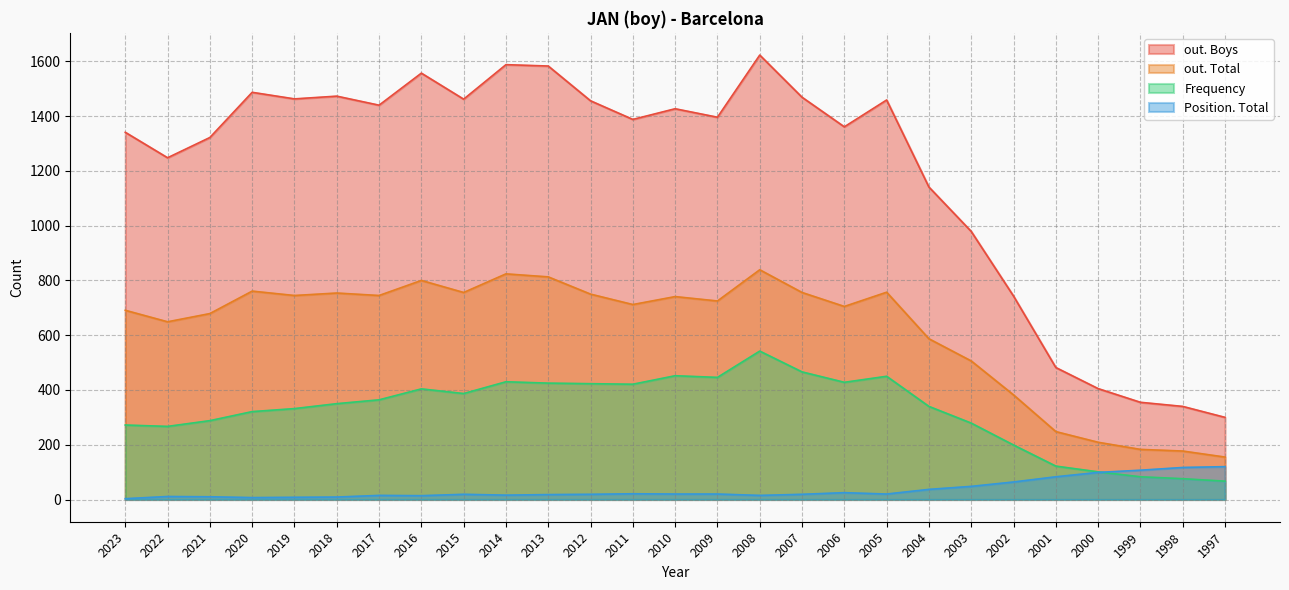

What is the smallest value displayed?

3